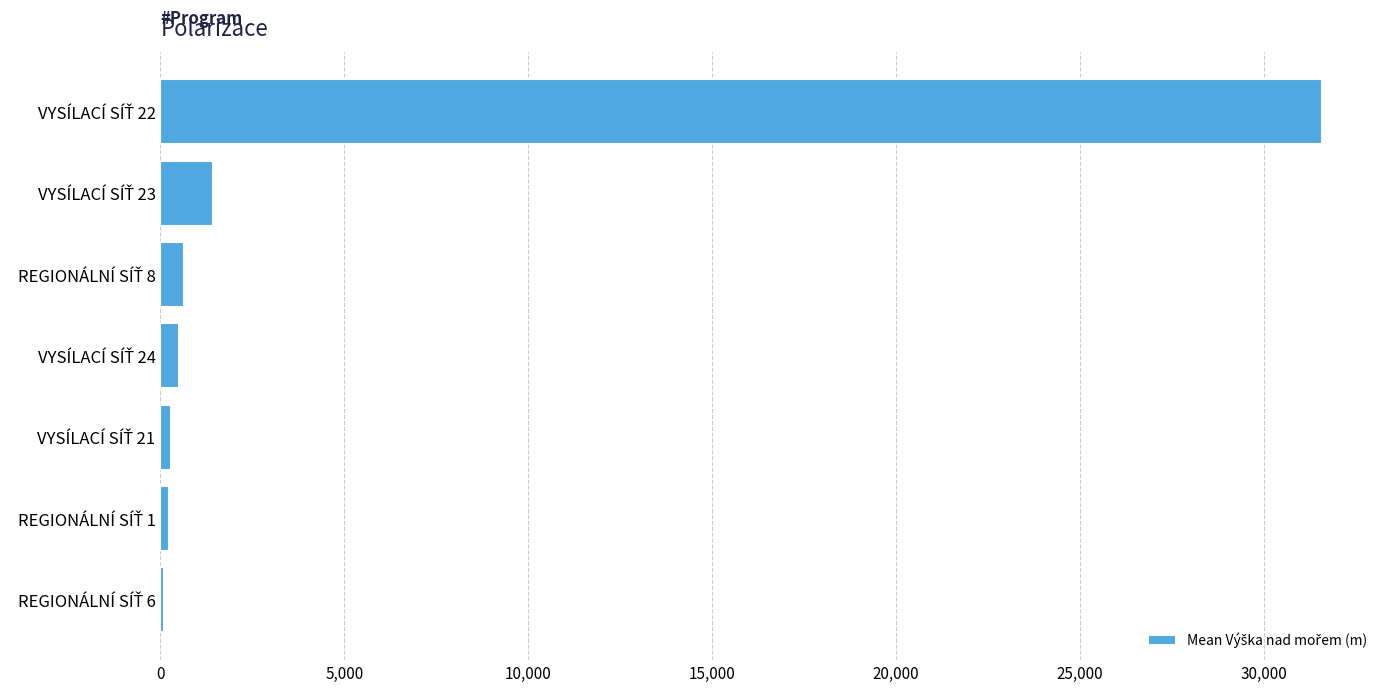

What is the greatest value displayed?

31569